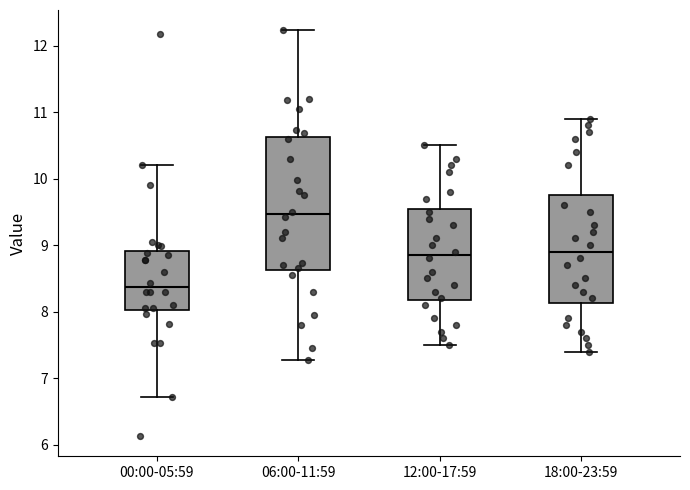

Reading left to right, read every box against the y-axis: the position of its median line, the range the box covers, and the ends of its whiskers. The values are not printed on the chart, so give them approximately, as read against the axis.

00:00-05:59: median 8.4, box 8.0 to 8.9, whiskers 6.7 to 10.2
06:00-11:59: median 9.5, box 8.6 to 10.6, whiskers 7.3 to 12.2
12:00-17:59: median 8.9, box 8.2 to 9.6, whiskers 7.5 to 10.5
18:00-23:59: median 8.9, box 8.1 to 9.8, whiskers 7.4 to 10.9